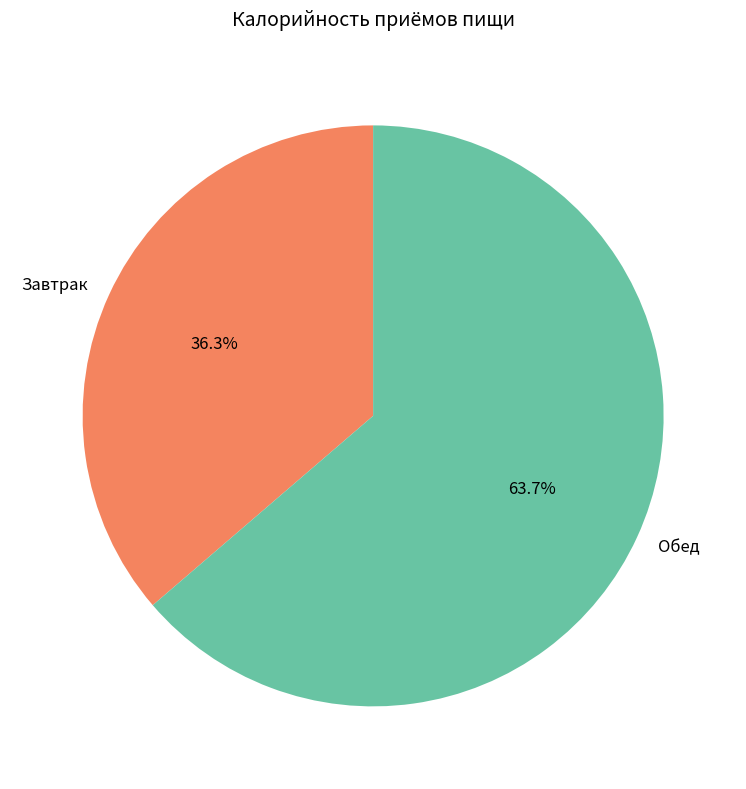

To the nearest percent, what is the difference between the largest and smallest slice percentages?

27%